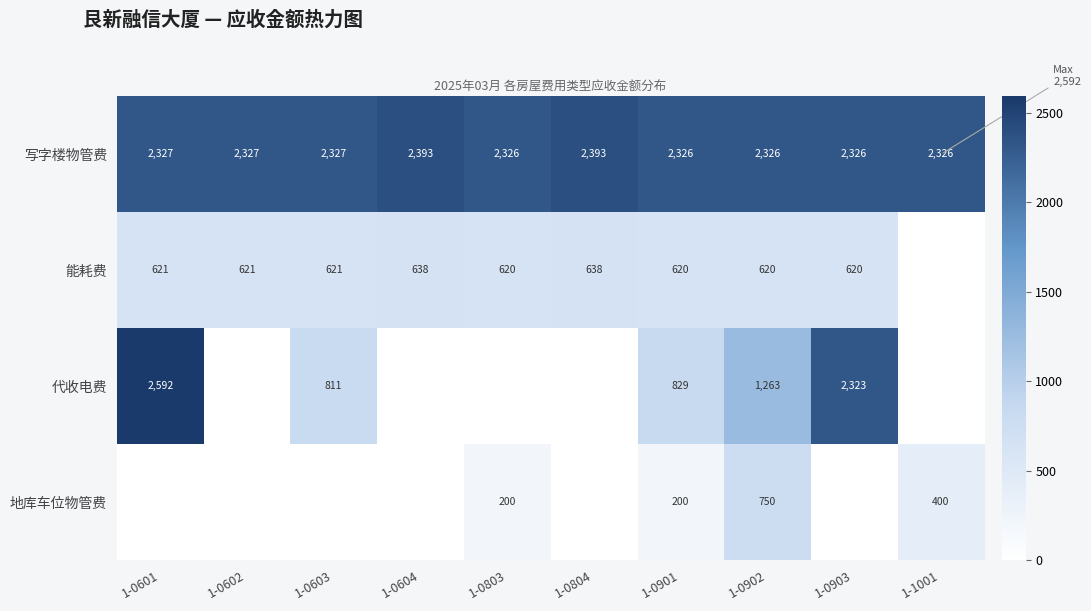

The value of 能耗费 at 1-0604 is 638. True or false?

True